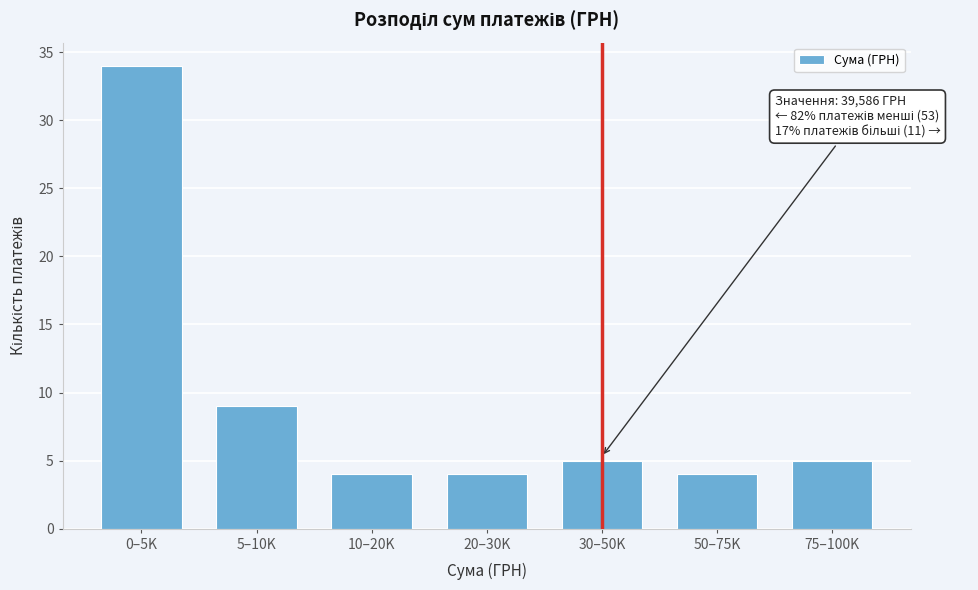

Reading left to right, extract all data points from this chart.

0–5K=34	5–10K=9	10–20K=4	20–30K=4	30–50K=5	50–75K=4	75–100K=5